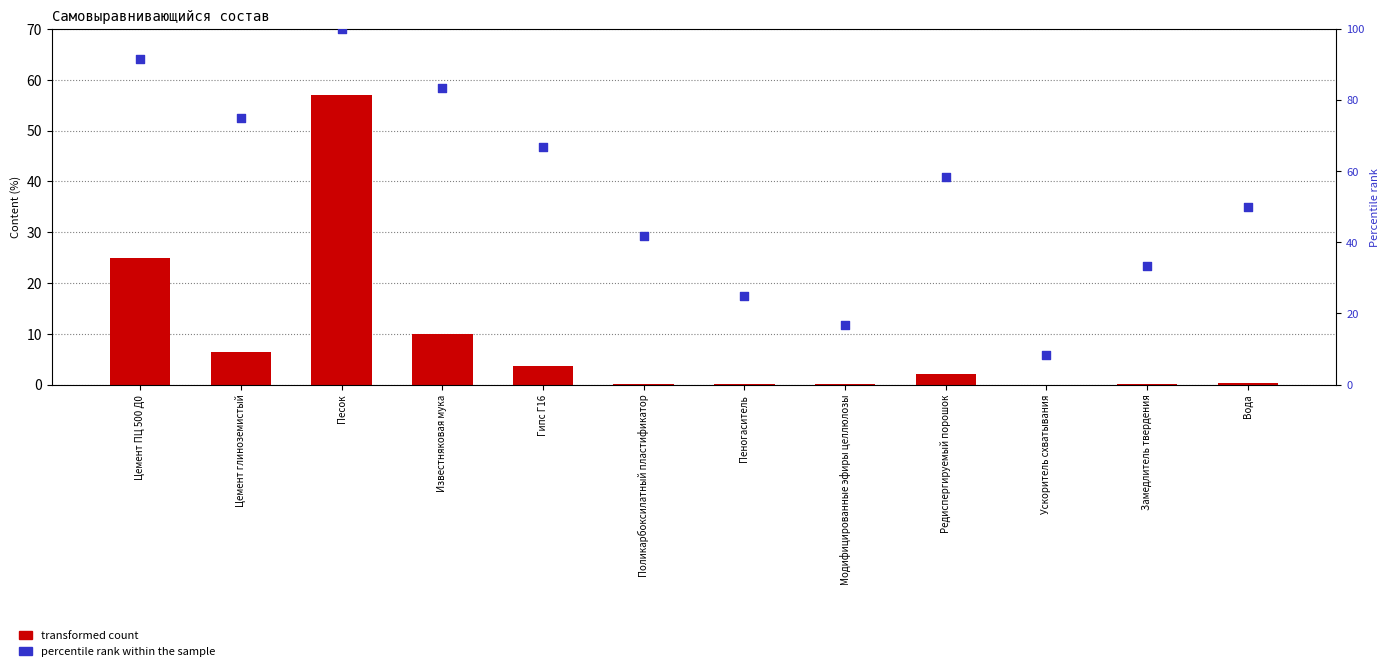

What is the total value across all series at Цемент ПЦ 500 Д0?

116.7